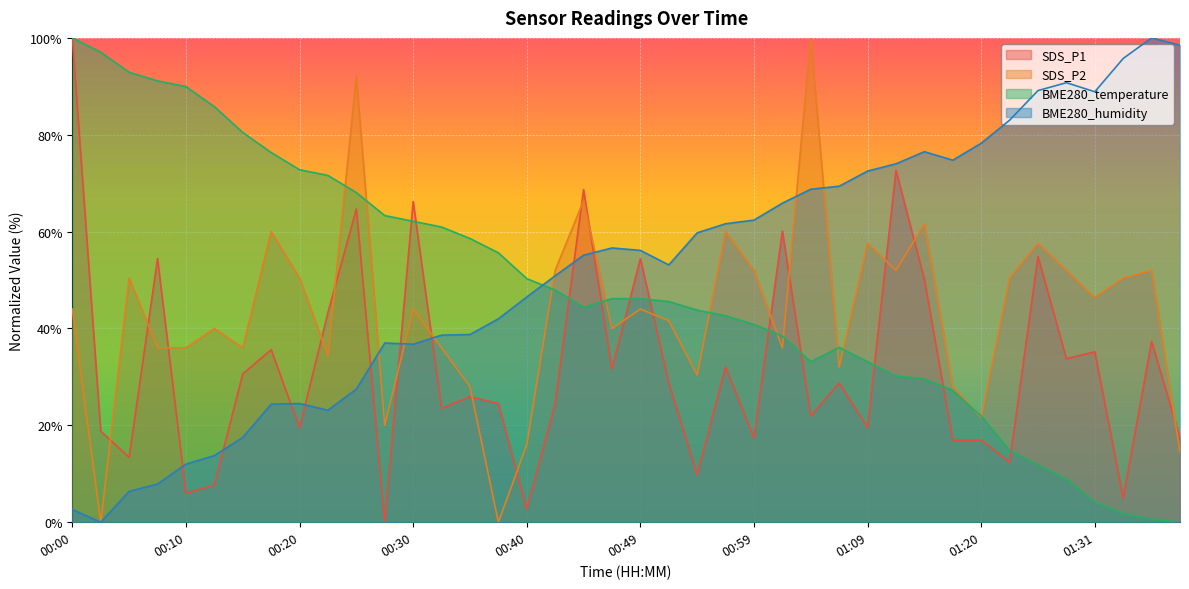

What is the difference between the highest and lowest values at 00:35?

32.7